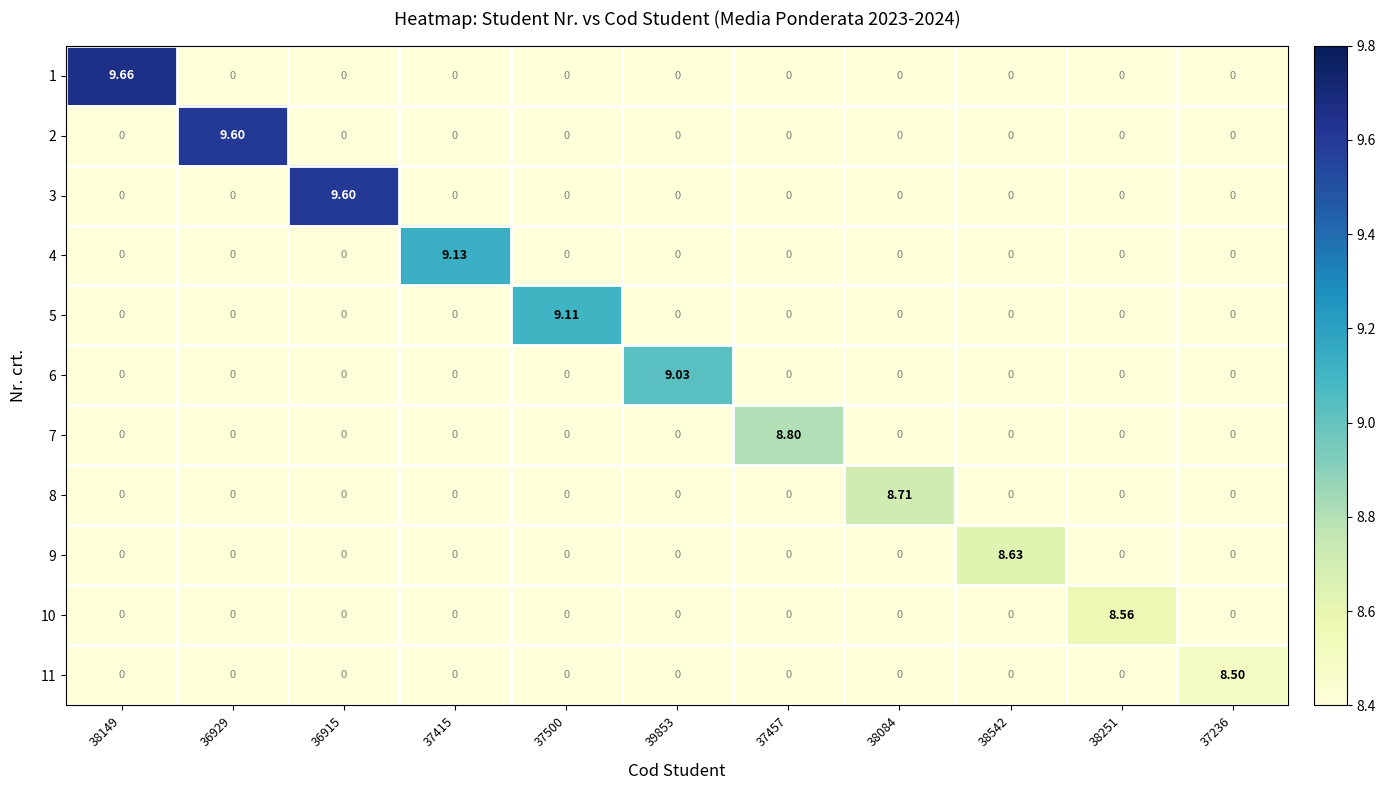

Is the value of 7 at 37457 greater than the value of 6 at 37500?

Yes